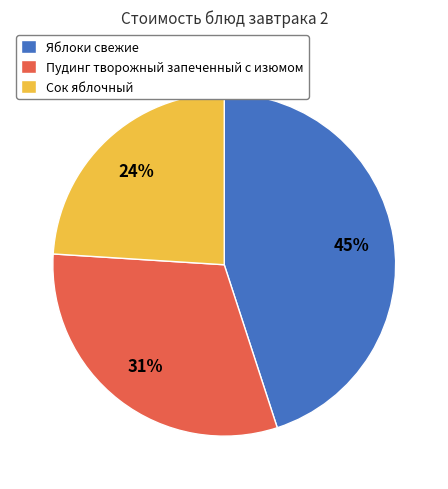

How many slices are in this pie chart?

3